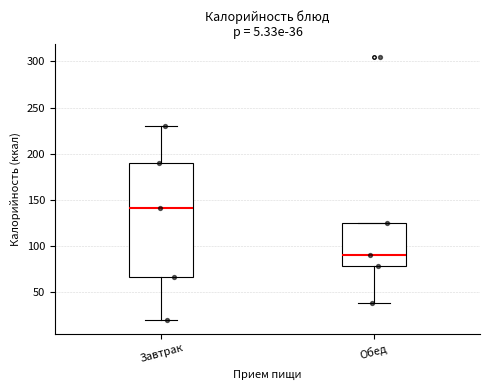

Which box has the highest median line?

Завтрак